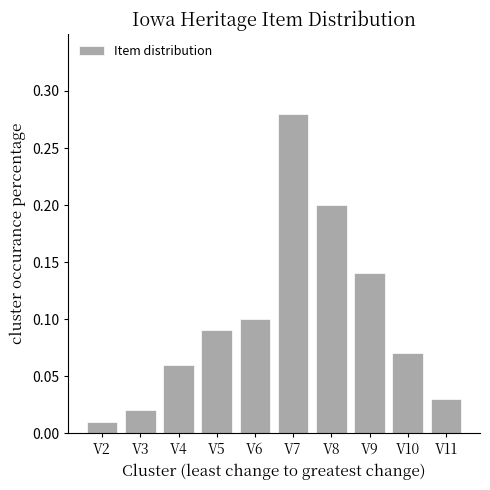

True or false: the data shows 0.0 at V5.

False